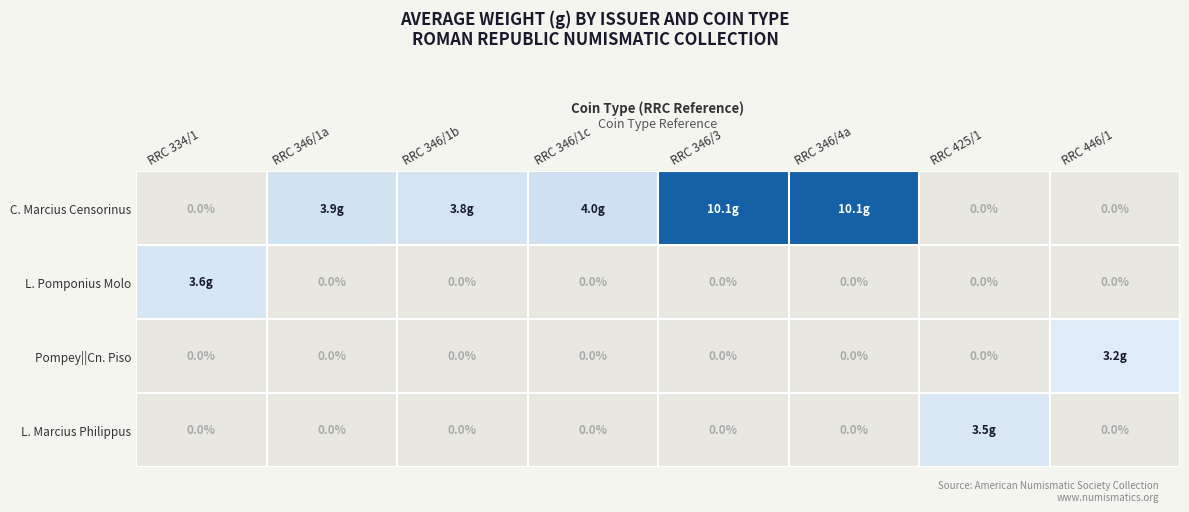

At which category does the chart reach its peak across all series?

RRC 346/3